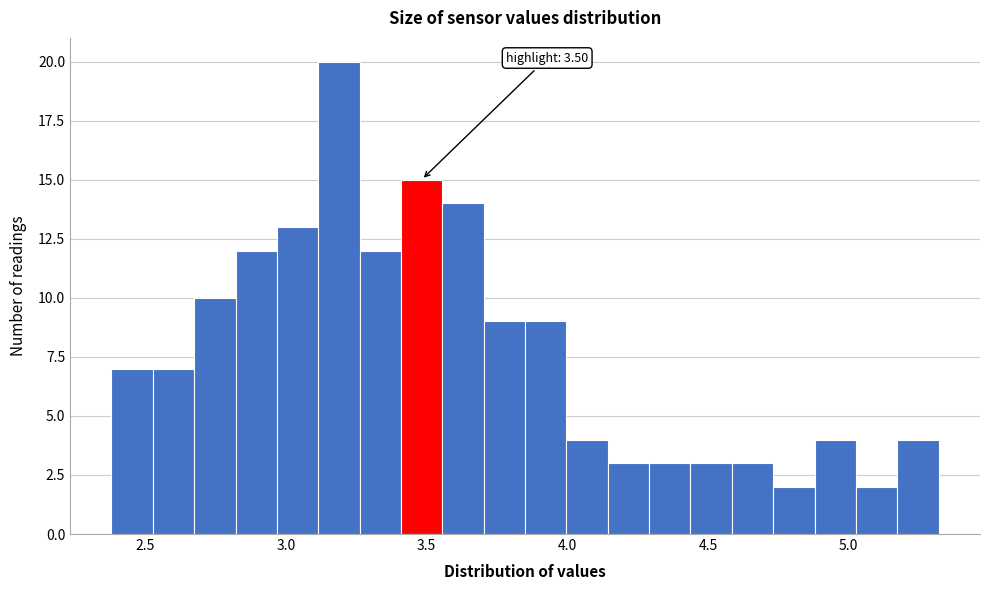

Around what value on the x-axis is the tallest bar? Give the approximate position of its centre, as read against the axis.

3.20